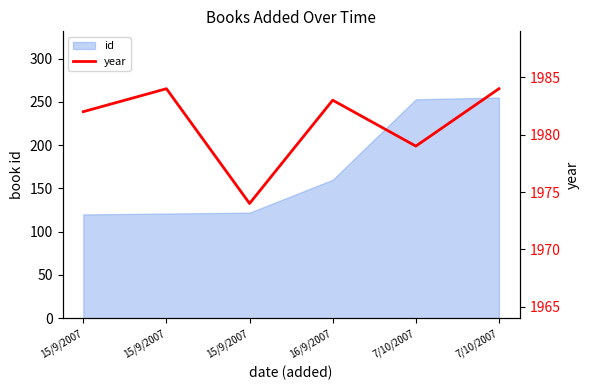

What is the average value?

1981